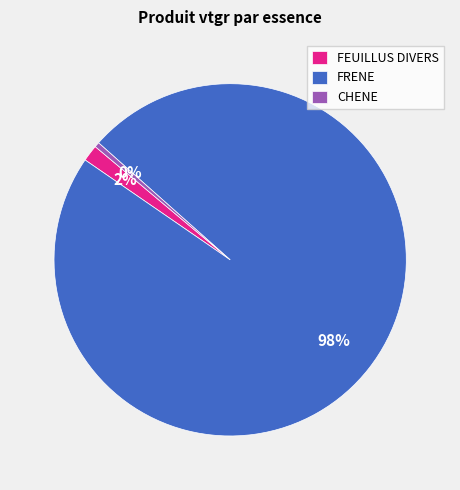

Combined, do CHENE and FRENE account for over 50%?

Yes